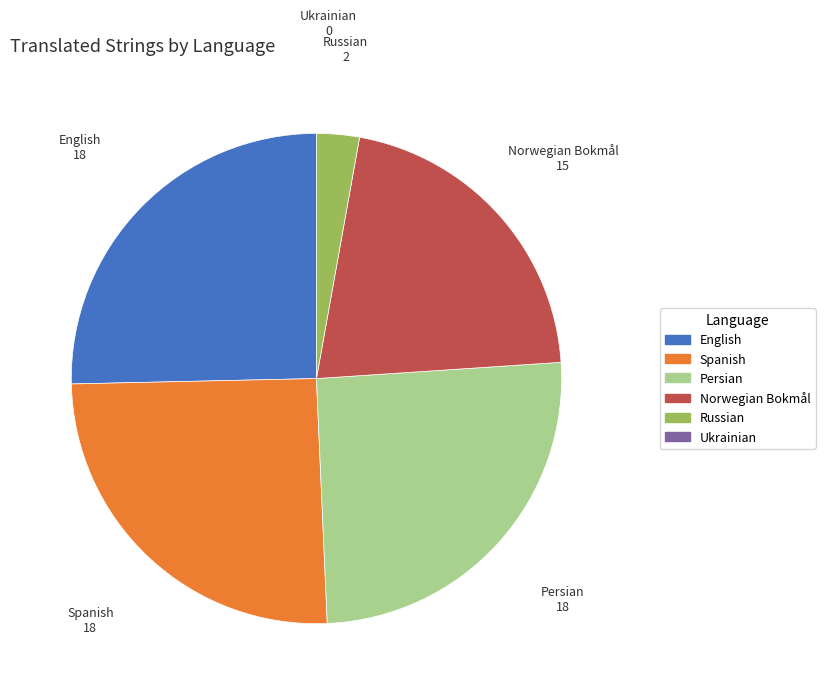

Count the number of slices in the pie.

5